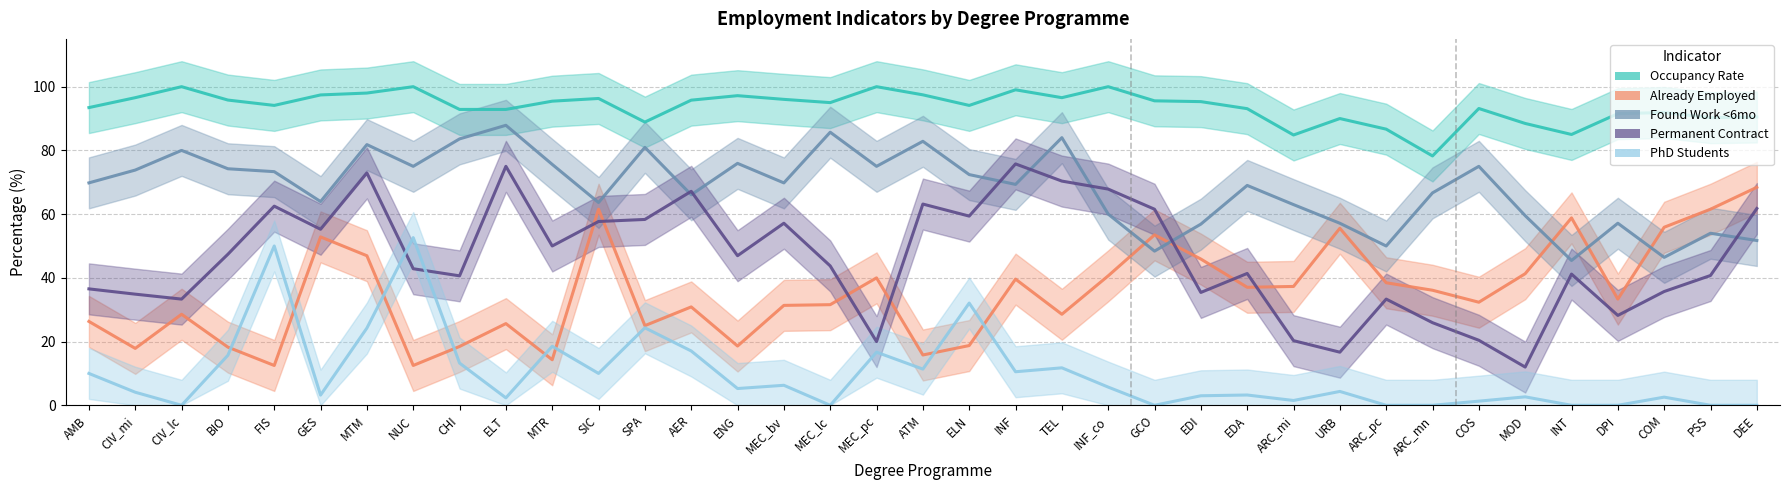

Which category has the highest value across all series?

CIV_lc